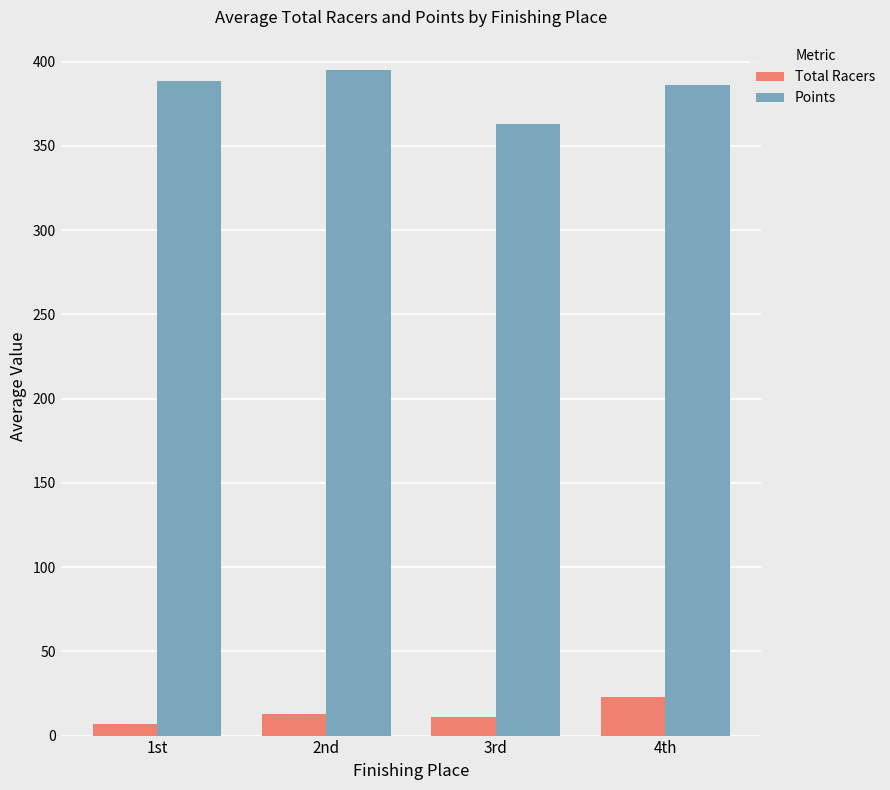

List the series in order of their peak value, lowest first.

Total Racers, Points